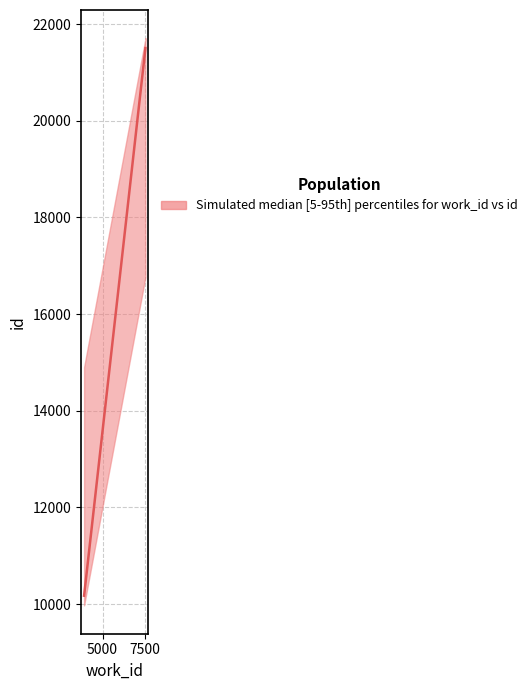

What is the value of the 10th point from the left?

21504